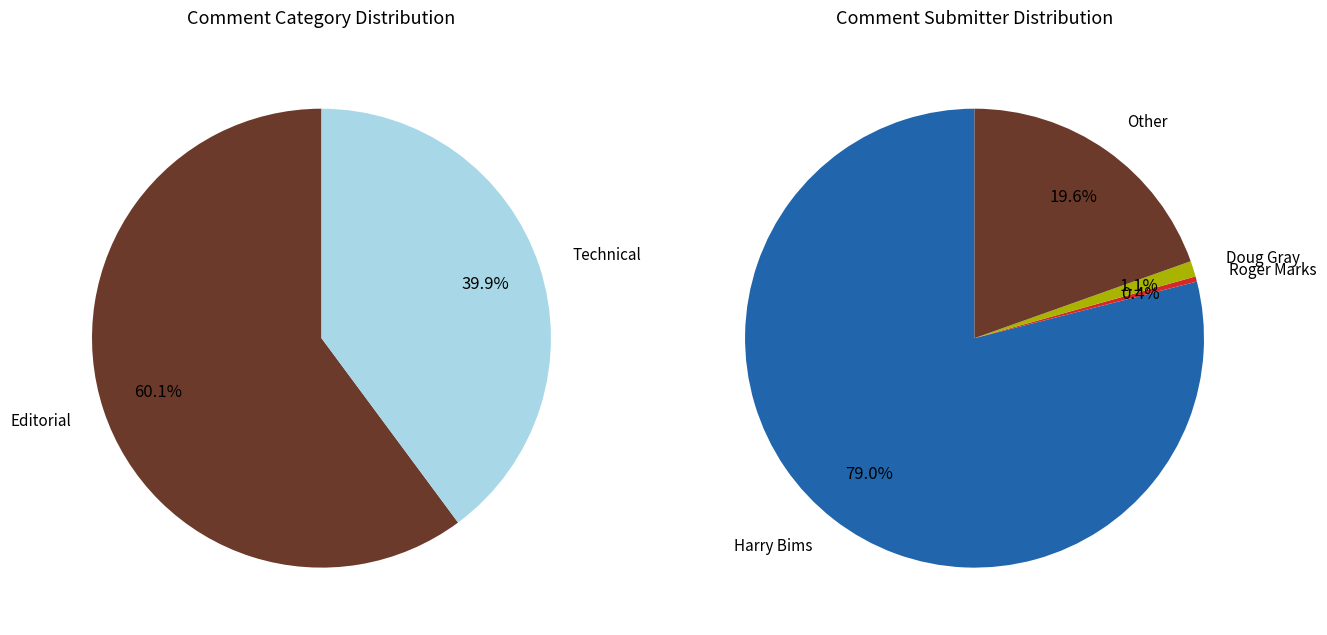

How many segments does this pie chart have?

4